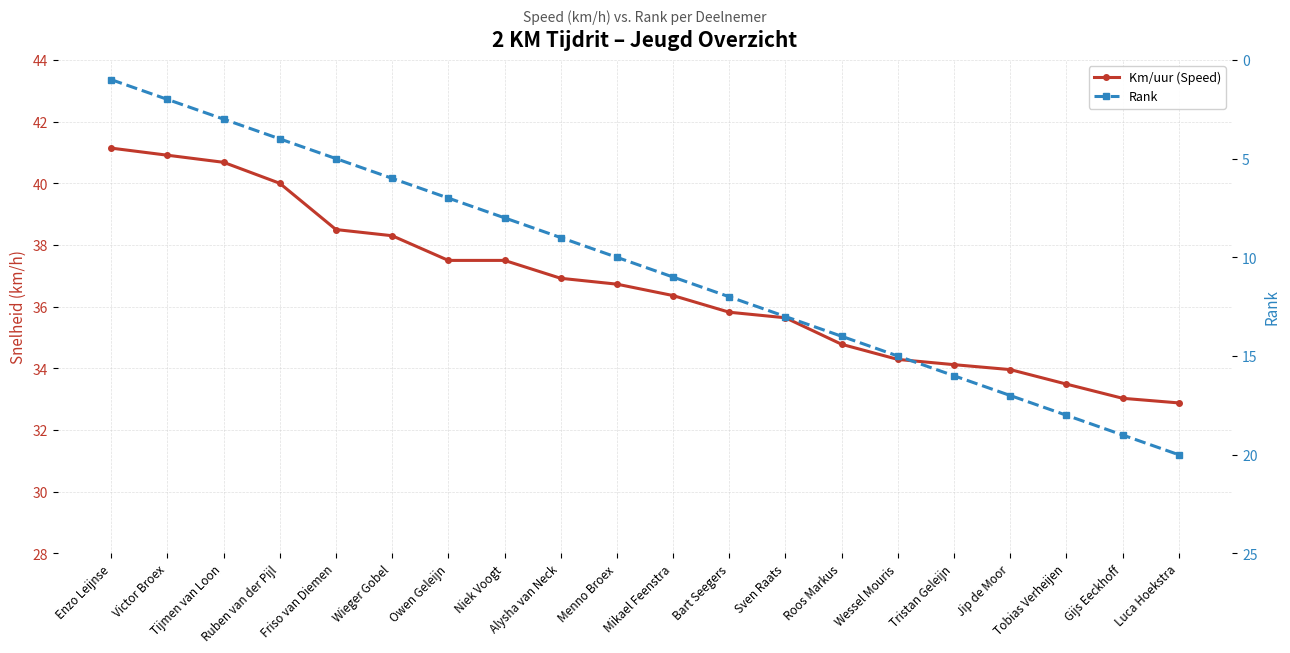

What is the difference between the highest and lowest values at Wessel Mouris?

19.3